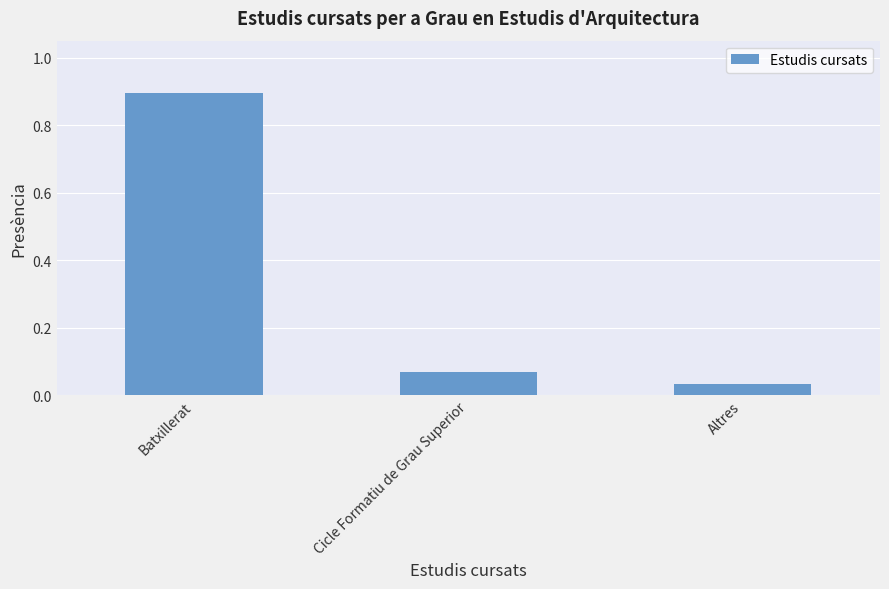

Where is the data nearest to the value 0?

Altres